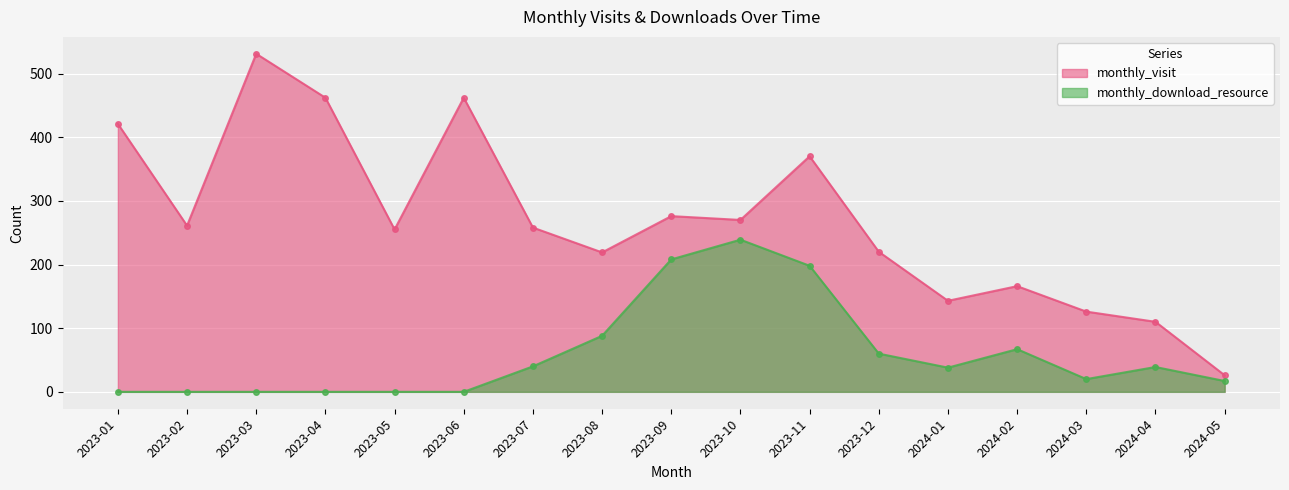

What is the value of the monthly_download_resource point at the 15th from the left?

20